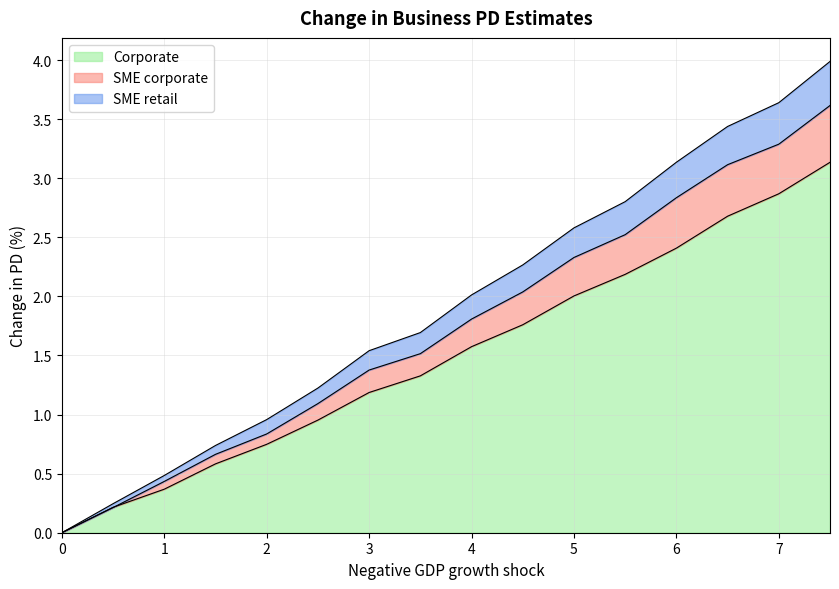

Is it true that SME corporate equals 2.1 at 7.0?

False